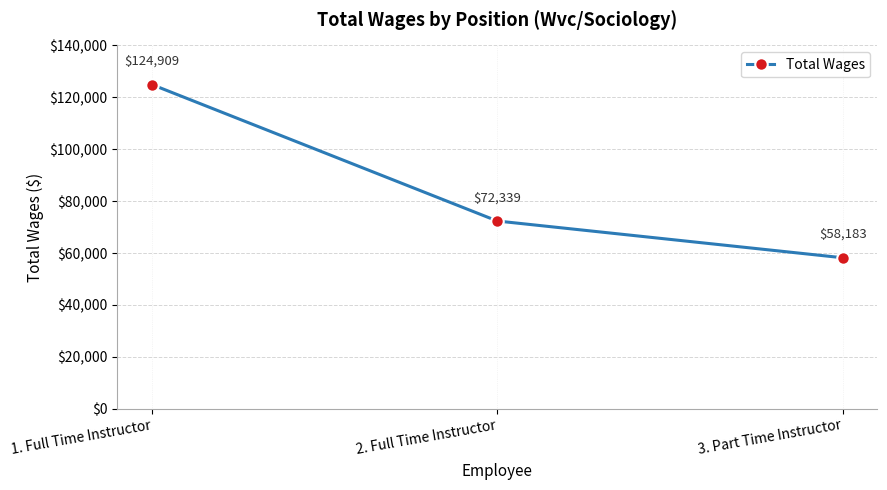

What is the maximum value shown in the chart?

124909